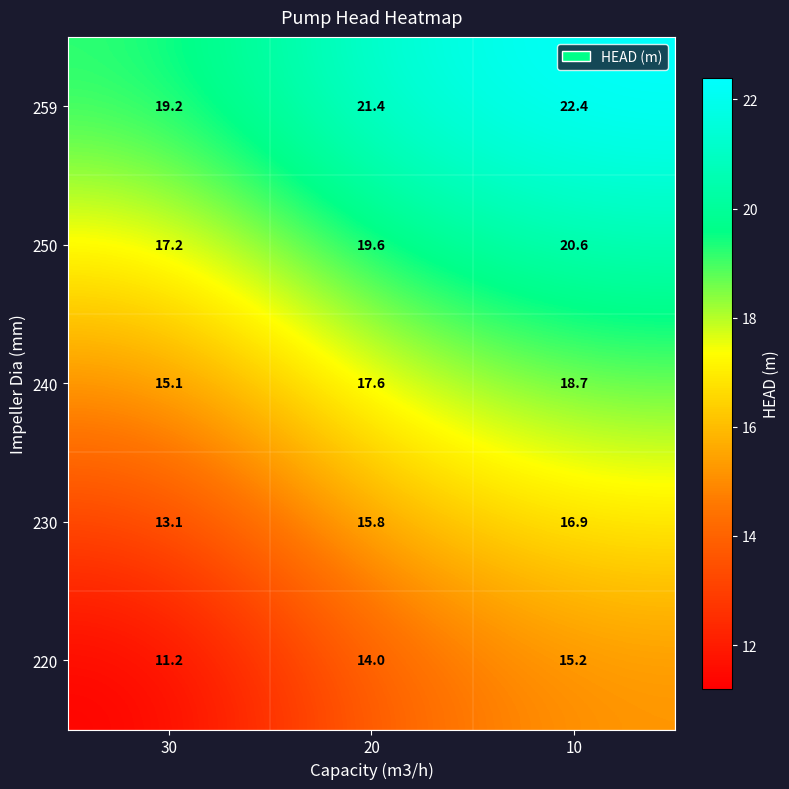

Which category has the lowest value across all series?

30